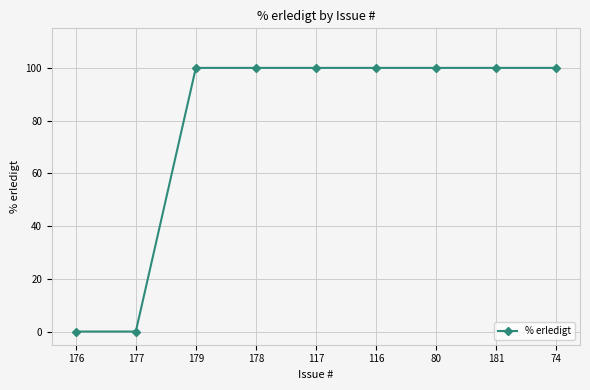

Approximately how many times larger is the value at 179 compared to 178?

1.0